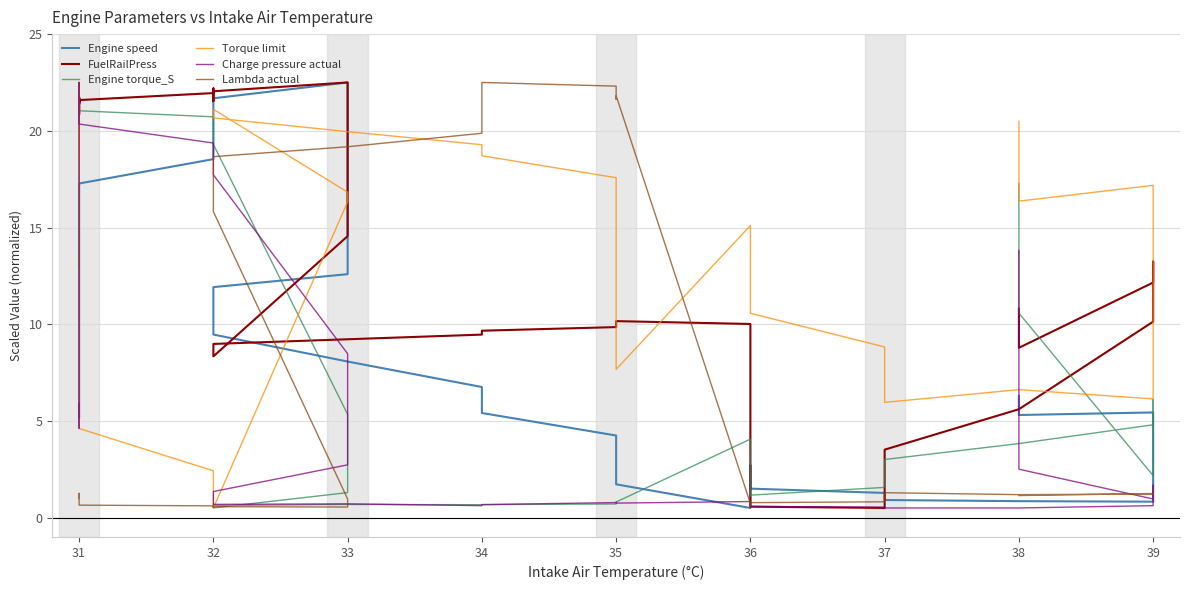

True or false: Engine speed and FuelRailPress intersect in this chart.

True